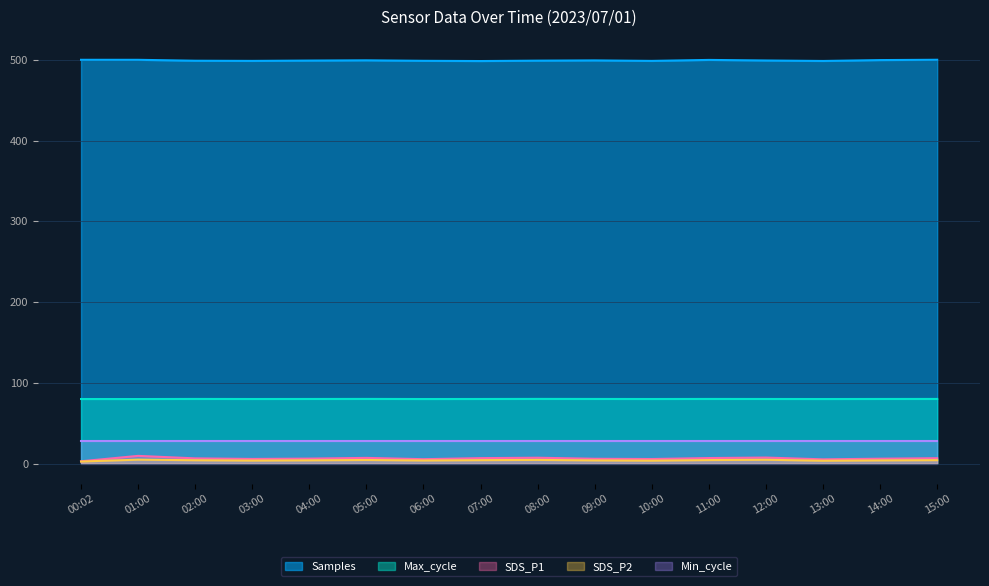

How many lines are shown in the chart?

5